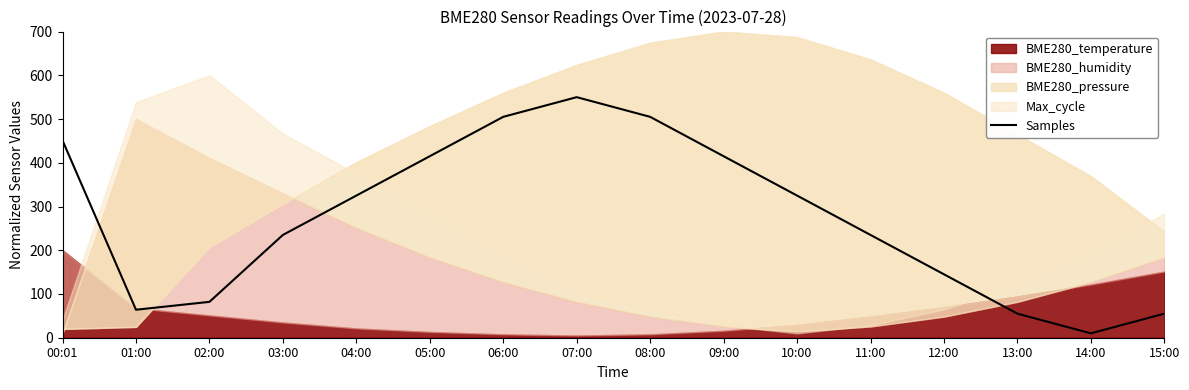

Count the number of values greater than 325.

6